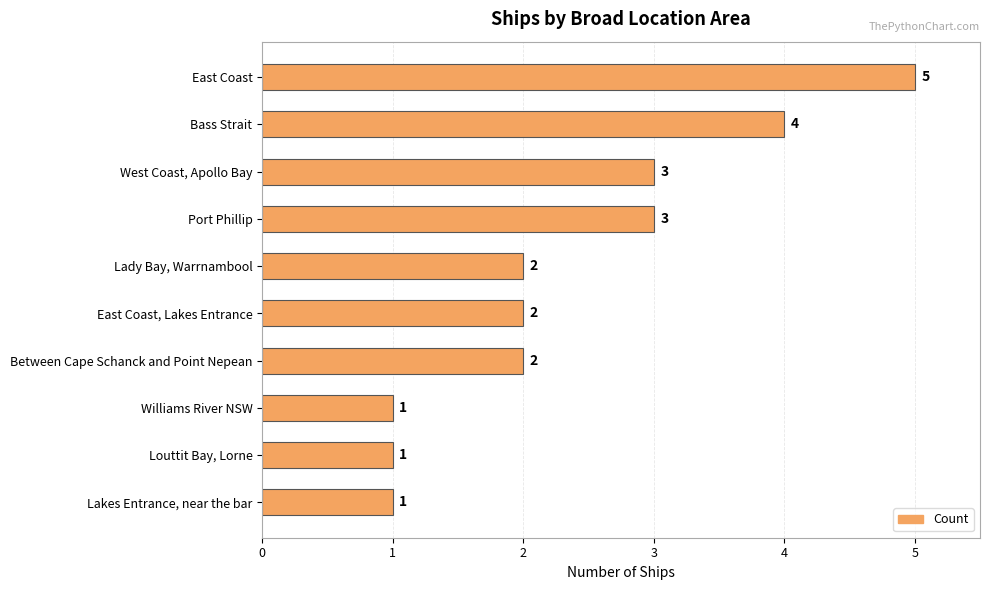

Which has a higher value, East Coast, Lakes Entrance or Lakes Entrance, near the bar?

East Coast, Lakes Entrance